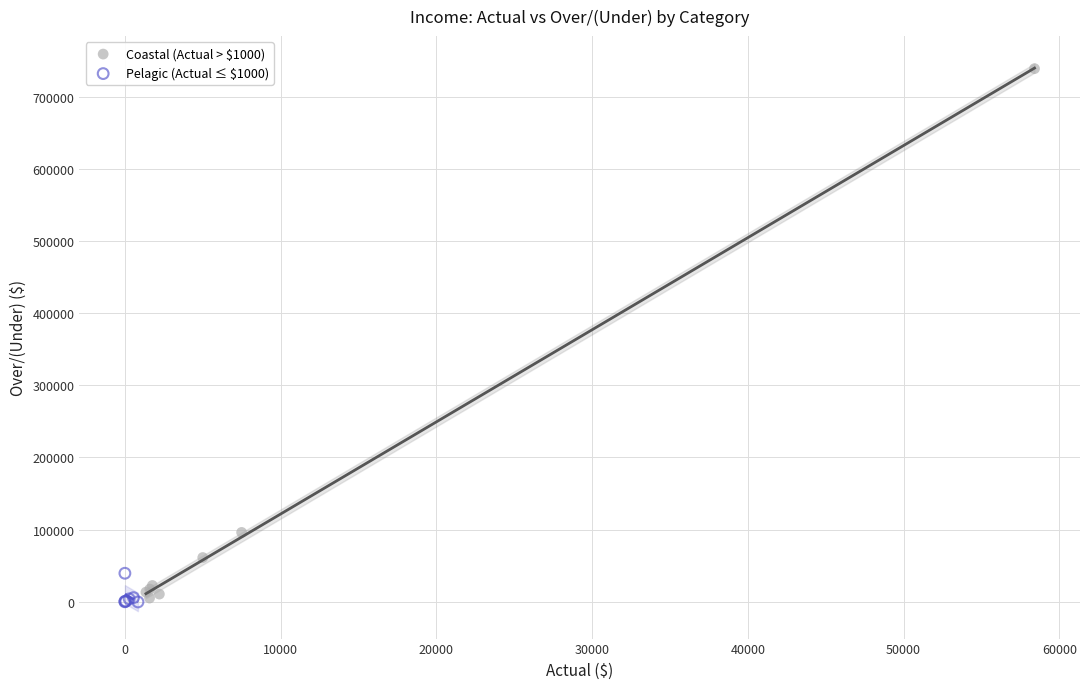

Which series has the largest Y range (max minus min)?

Coastal (Actual > $1000)